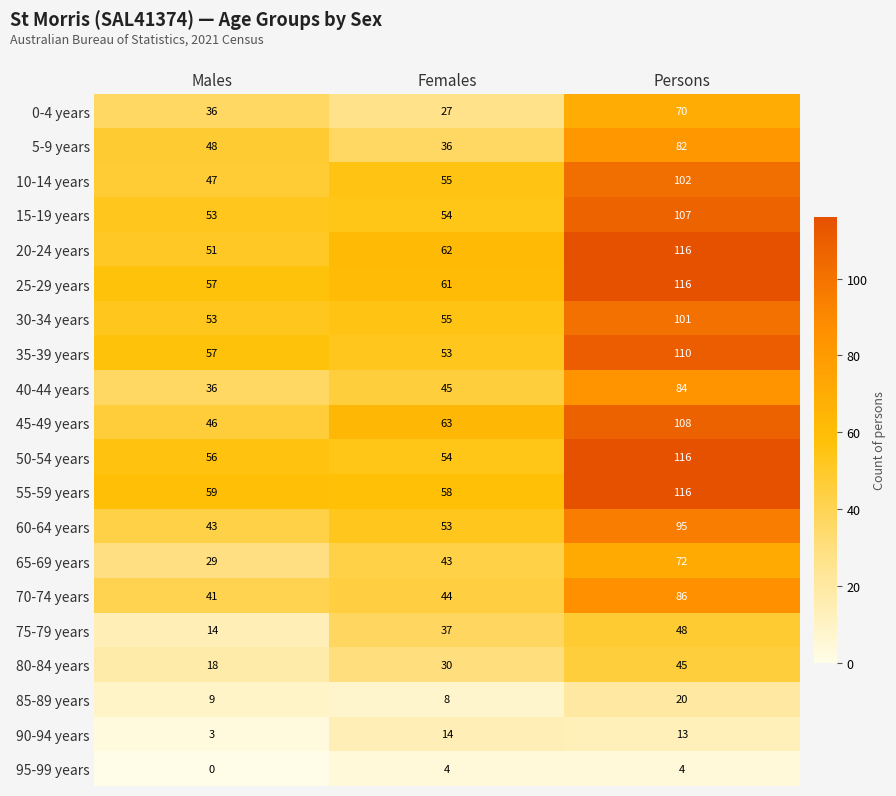

What is the highest value of the 60-64 years series?

95